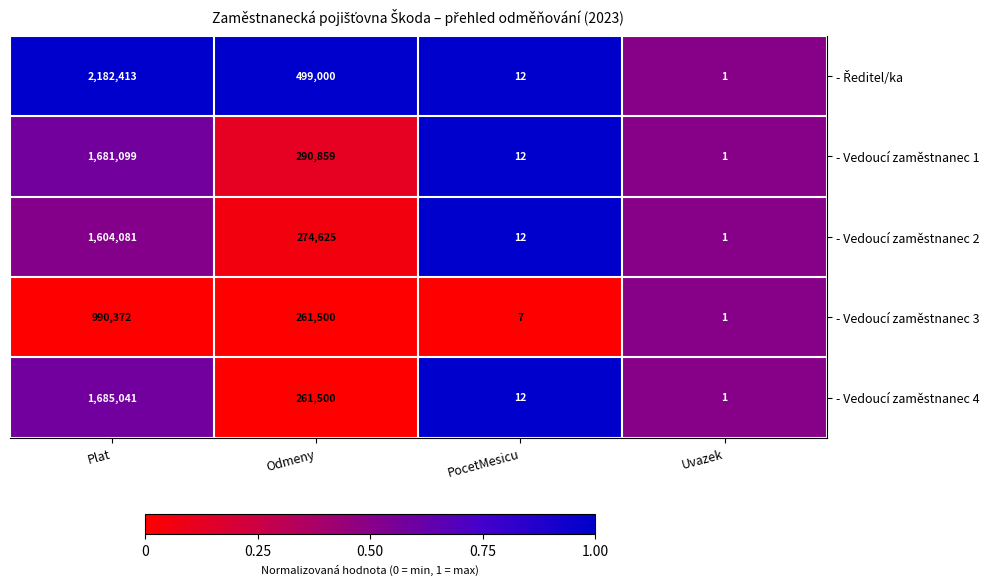

What is the difference between the maximum and minimum values in the - Vedoucí zaměstnanec 3 series?

990371